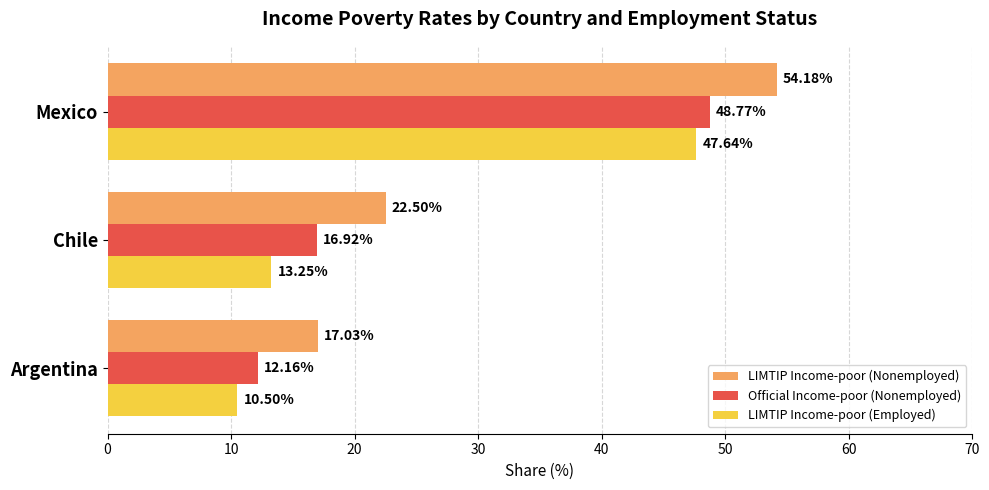

What is the sum of all Official Income-poor (Nonemployed) values?

77.9